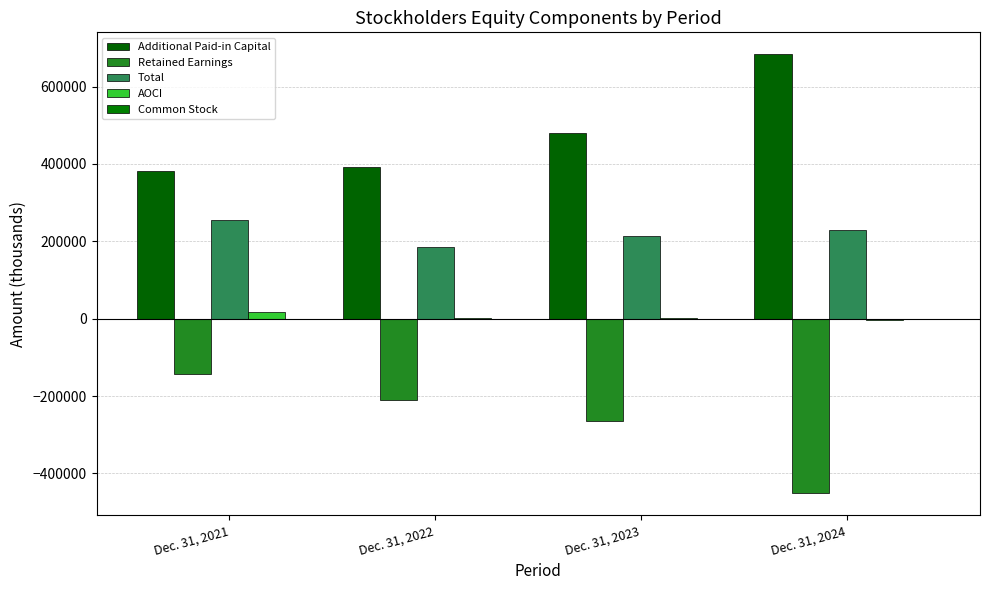

Reading left to right, extract all data points from this chart.

Additional Paid-in Capital: Dec. 31, 2021=381143	Dec. 31, 2022=391526	Dec. 31, 2023=478972	Dec. 31, 2024=683462
Retained Earnings: Dec. 31, 2021=-142671	Dec. 31, 2022=-209068	Dec. 31, 2023=-265116	Dec. 31, 2024=-451851
Total: Dec. 31, 2021=254570	Dec. 31, 2022=184670	Dec. 31, 2023=214869	Dec. 31, 2024=229112
AOCI: Dec. 31, 2021=16071	Dec. 31, 2022=2183	Dec. 31, 2023=975	Dec. 31, 2024=-2548
Common Stock: Dec. 31, 2021=27	Dec. 31, 2022=29	Dec. 31, 2023=38	Dec. 31, 2024=49